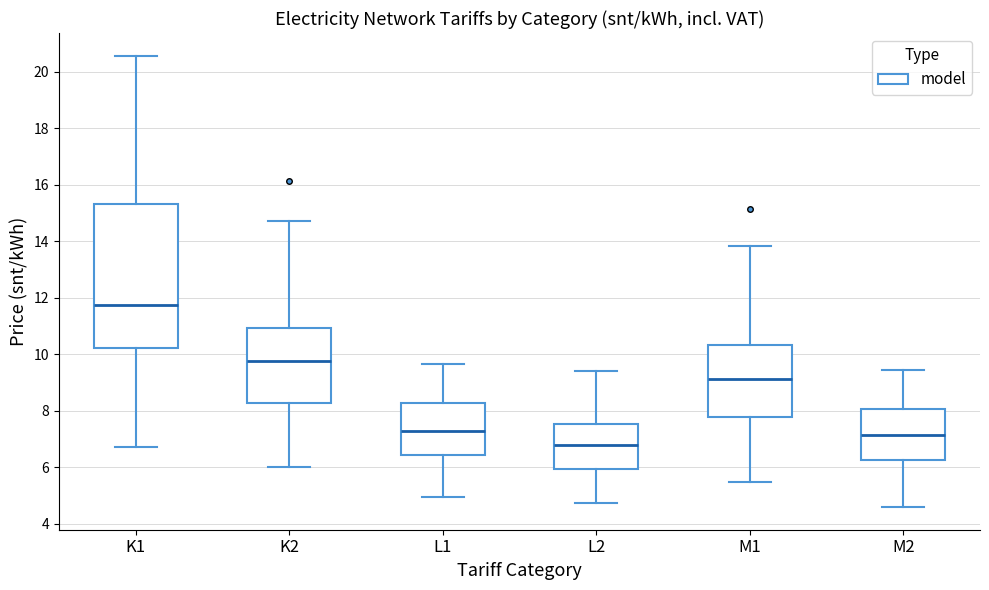

Reading left to right, transcribe this box plot: for each box, give where its median line is, the range the box spans, and where its two whiskers end, as read against the y-axis. The values are not printed on the chart, so give them approximately, as read against the axis.

K1: median 11.8, box 10.2 to 15.4, whiskers 6.8 to 20.6
K2: median 9.8, box 8.2 to 11.0, whiskers 6.0 to 14.8
L1: median 7.2, box 6.4 to 8.2, whiskers 5.0 to 9.6
L2: median 6.8, box 6.0 to 7.6, whiskers 4.8 to 9.4
M1: median 9.2, box 7.8 to 10.4, whiskers 5.4 to 13.8
M2: median 7.2, box 6.2 to 8.0, whiskers 4.6 to 9.4